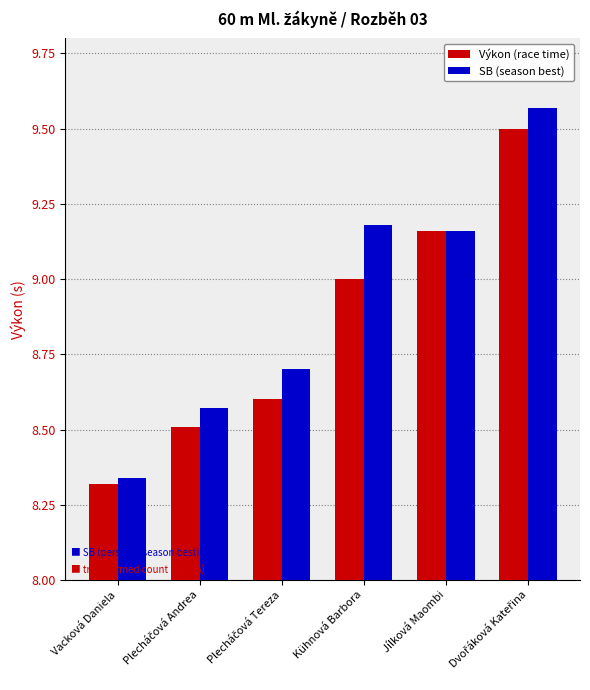

At which category does the chart reach its minimum across all series?

Vacková Daniela